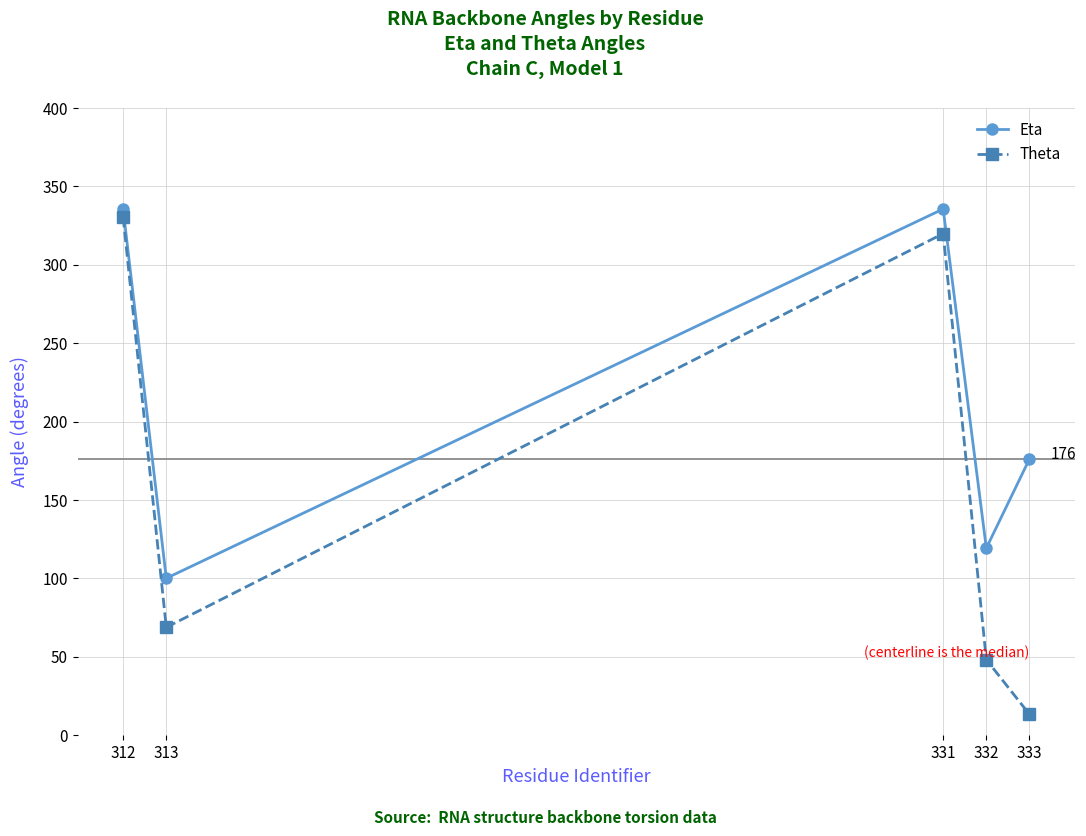

Where is the first local maximum for Eta?

331